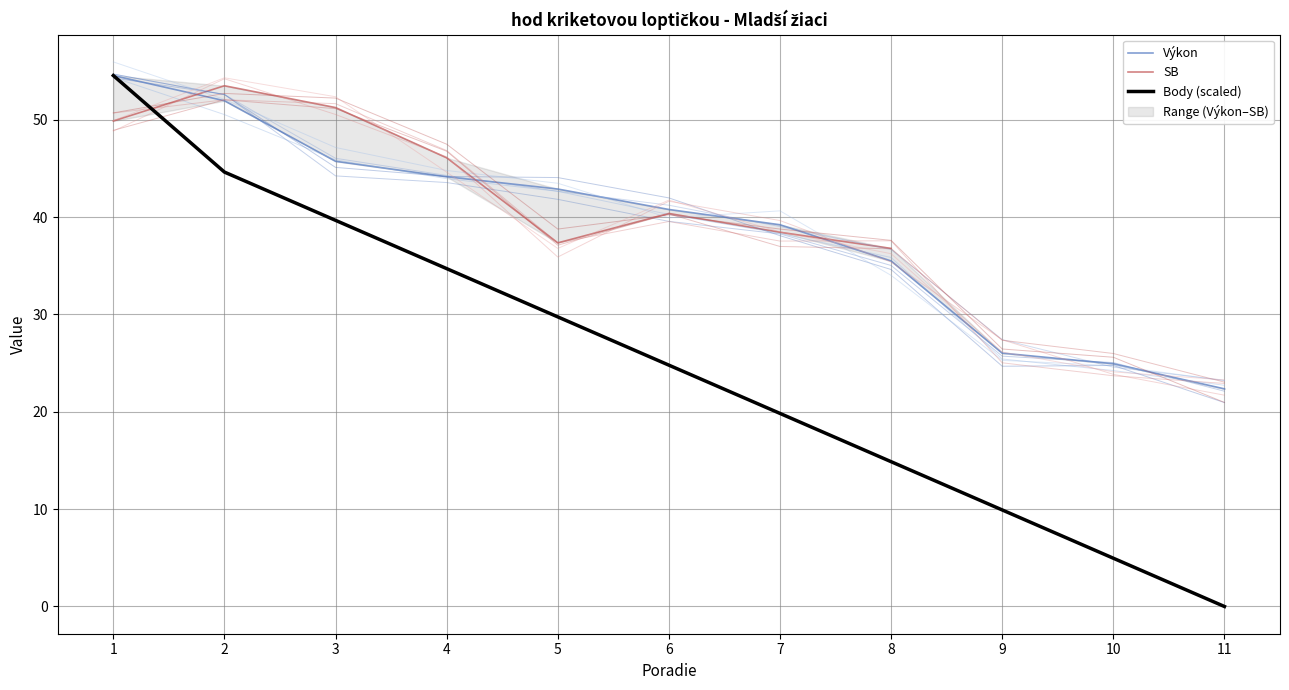

What are all the series names shown in the legend?

Výkon, SB, Body (scaled)